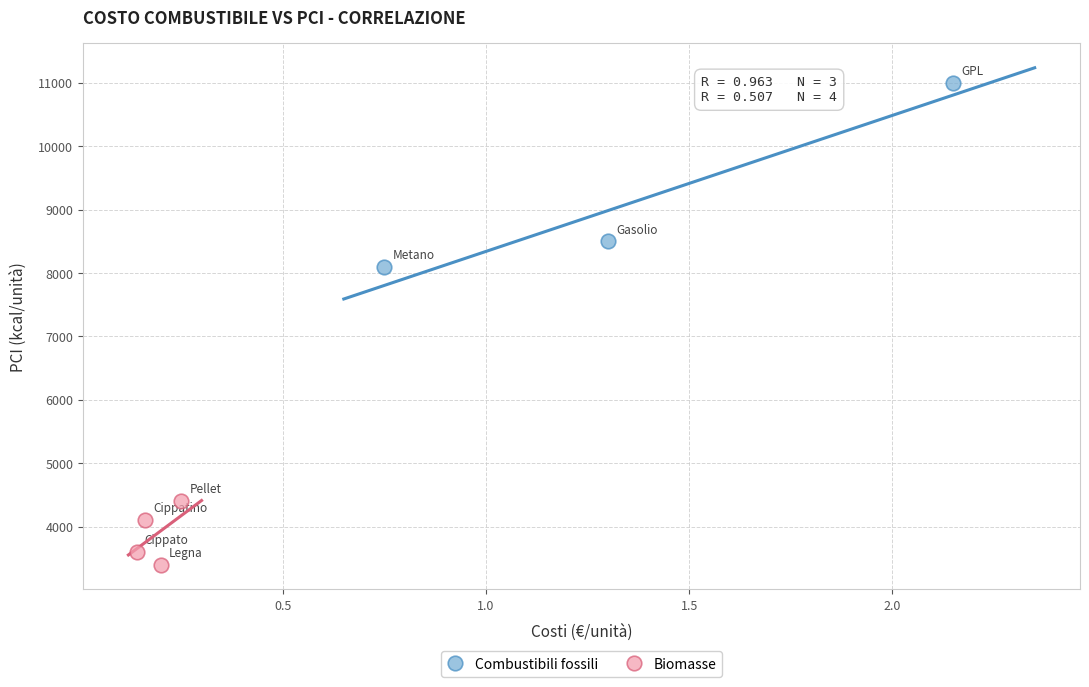

Which series reaches the maximum Y coordinate?

Combustibili fossili